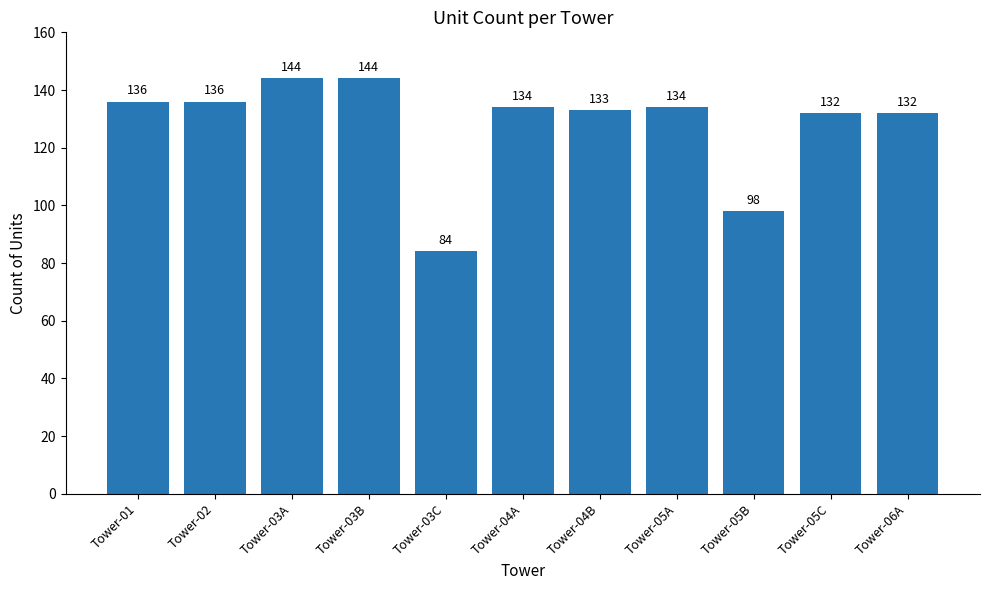

The value at Tower-01 is 28. True or false?

False